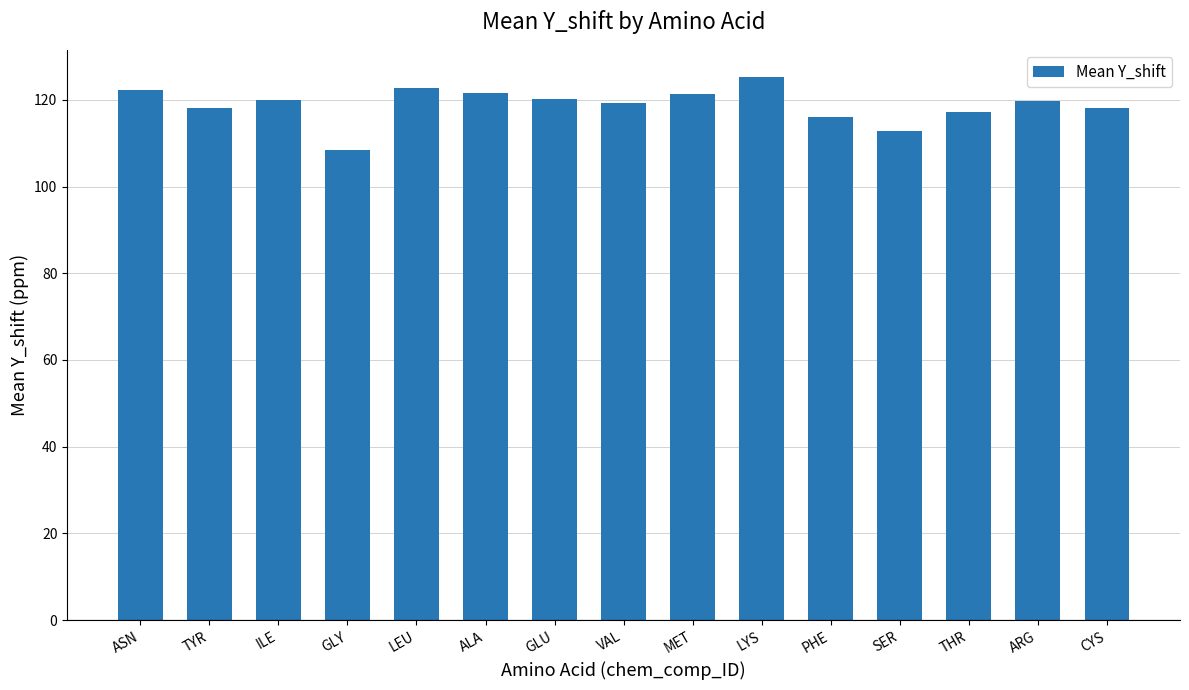

What is the label of the 3rd bar from the right?

THR